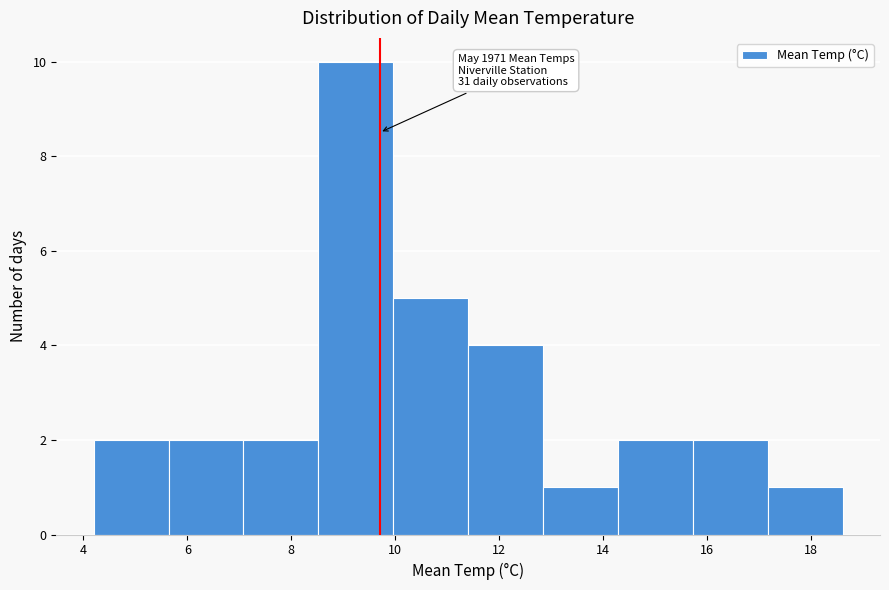

Which range on the x-axis has the tallest bar?

8.52 to 9.96